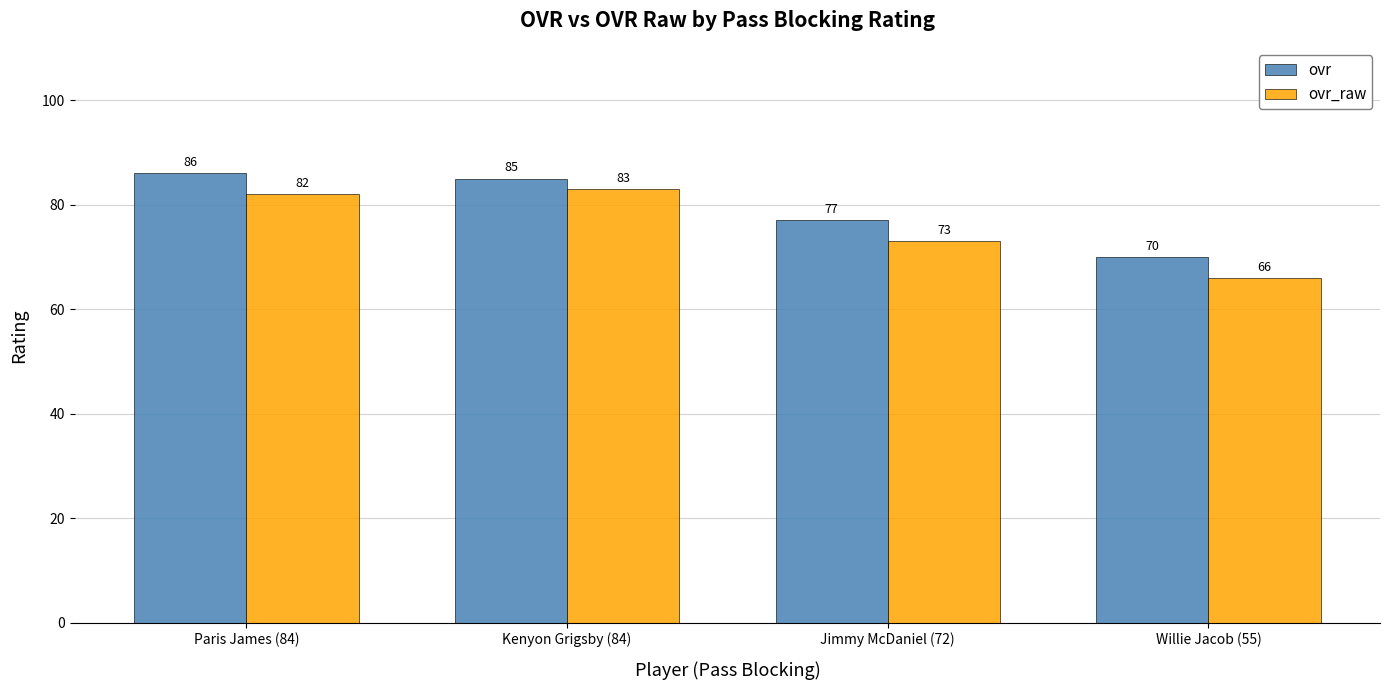

Is the value of ovr at Jimmy McDaniel (72) greater than the value of ovr_raw at Willie Jacob (55)?

Yes